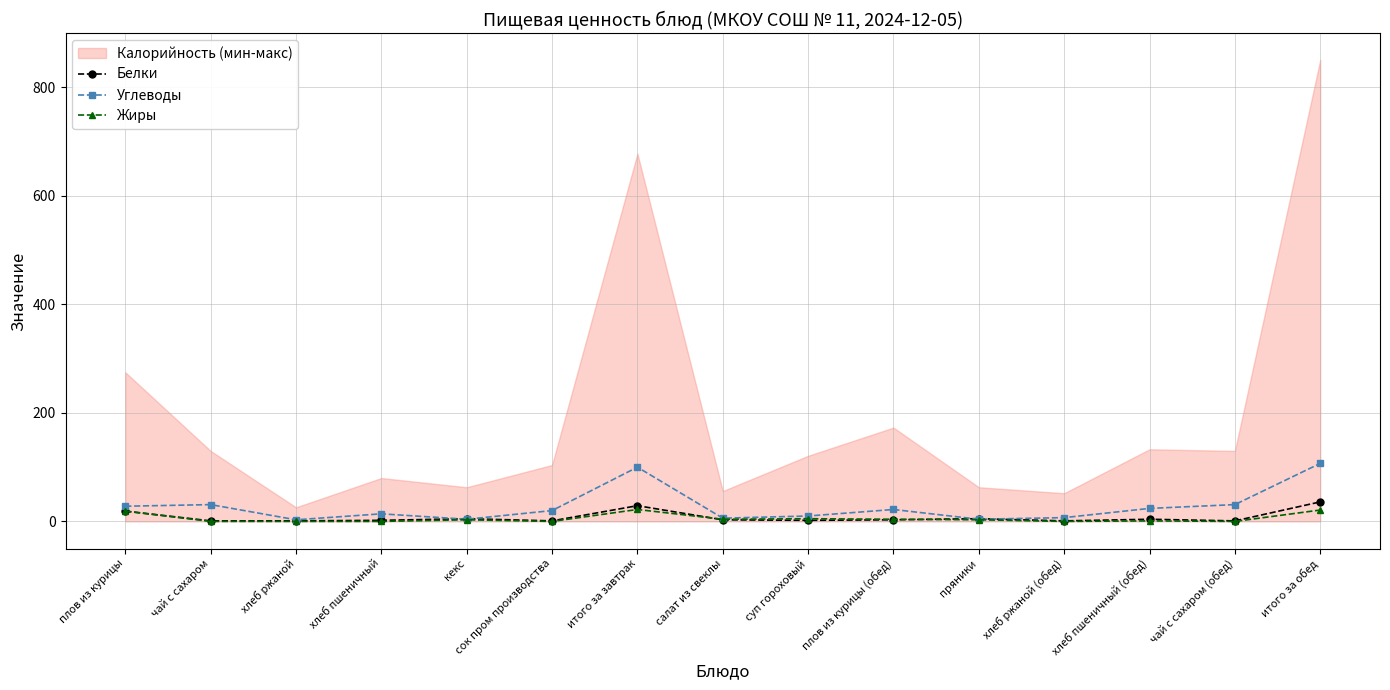

Reading left to right, what are all the values shown in this chart?

Белки: плов из курицы=19	чай с сахаром=1	хлеб ржаной=1	хлеб пшеничный=2	кекс=5	сок пром производства=1	итого за завтрак=29	салат из свеклы=3	суп гороховый=2	плов из курицы (обед)=3	пряники=5	хлеб ржаной (обед)=1	хлеб пшеничный (обед)=4	чай с сахаром (обед)=1	итого за обед=36
Углеводы: плов из курицы=28	чай с сахаром=31	хлеб ржаной=3	хлеб пшеничный=14	кекс=4	сок пром производства=20	итого за завтрак=100	салат из свеклы=6	суп гороховый=10	плов из курицы (обед)=22	пряники=4	хлеб ржаной (обед)=7	хлеб пшеничный (обед)=24	чай с сахаром (обед)=31	итого за обед=107
Жиры: плов из курицы=19	чай с сахаром=0	хлеб ржаной=0	хлеб пшеничный=0	кекс=3	сок пром производства=0	итого за завтрак=22	салат из свеклы=4	суп гороховый=5	плов из курицы (обед)=4	пряники=3	хлеб ржаной (обед)=0	хлеб пшеничный (обед)=1	чай с сахаром (обед)=0	итого за обед=21